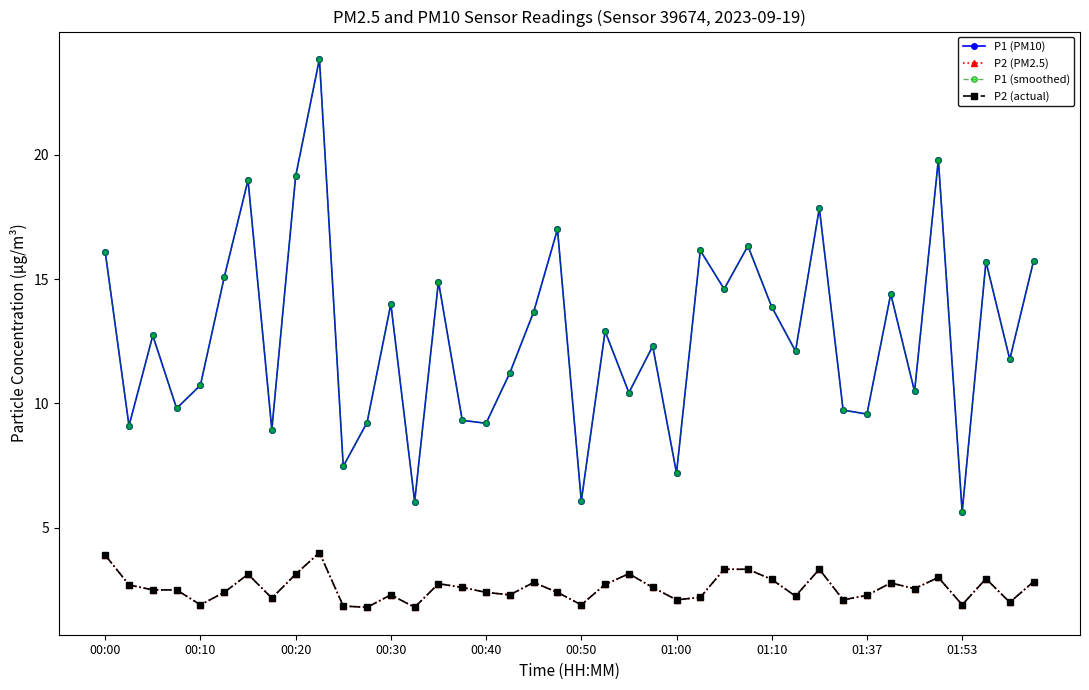

How many values in the P1 (smoothed) series exceed 12?

22